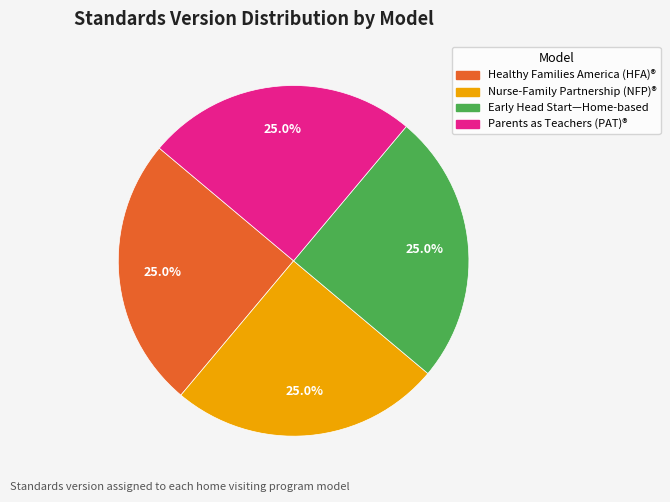

Is there a majority slice in this chart?

No